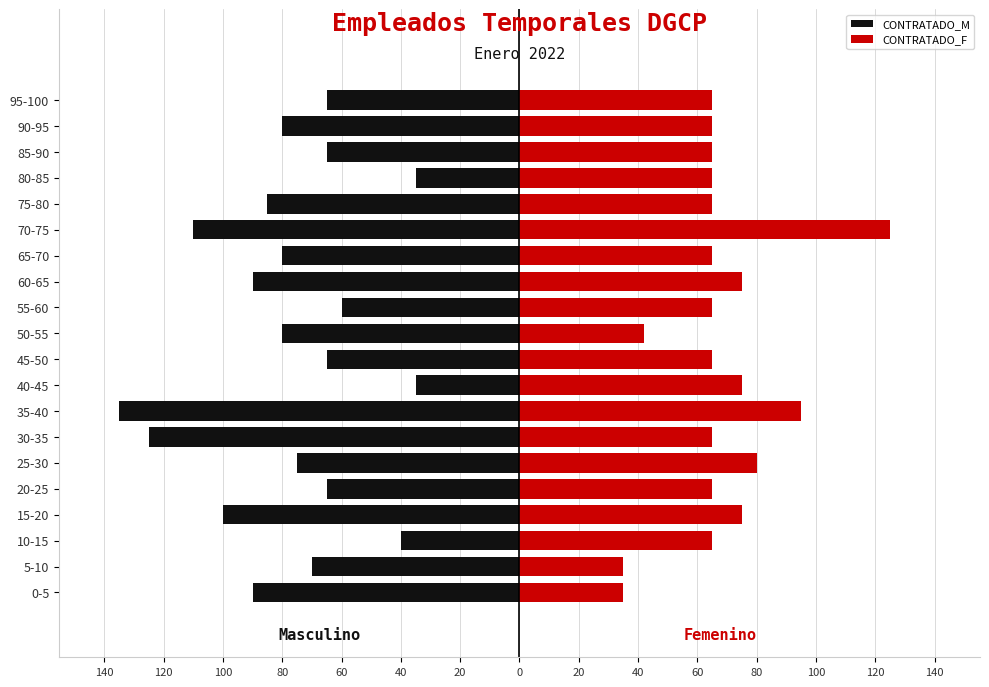

What is the difference between the highest and lowest values at 5-10?

105